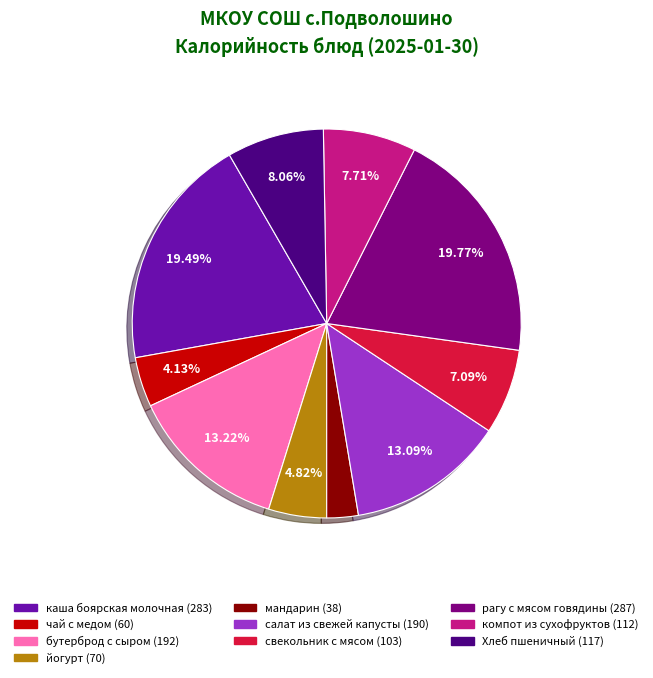

To the nearest percent, what is the average slice percentage?

10%